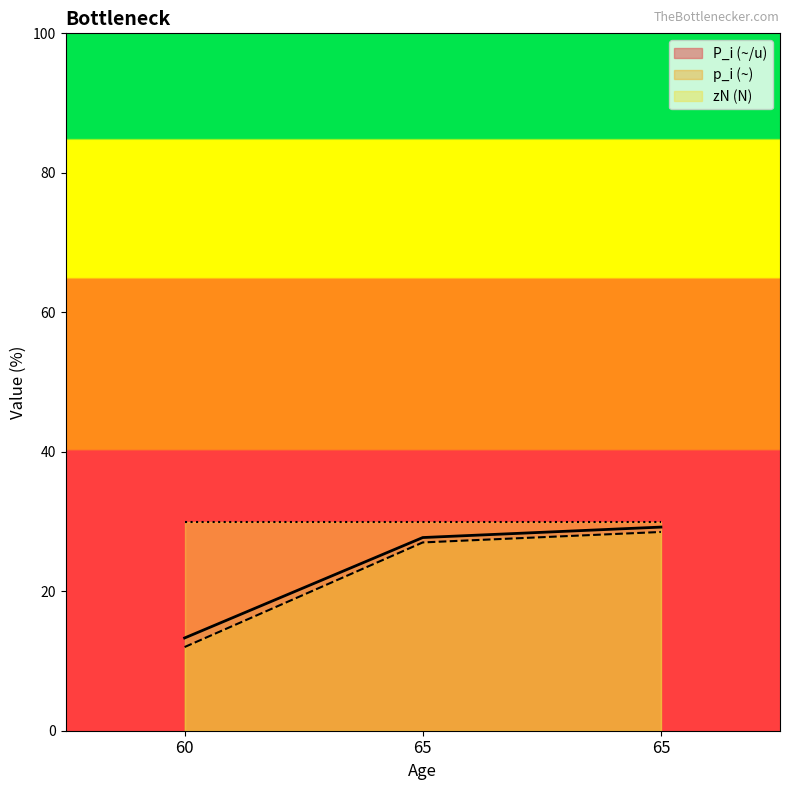

What is the spread (max minus min) of values at 60?

18.0